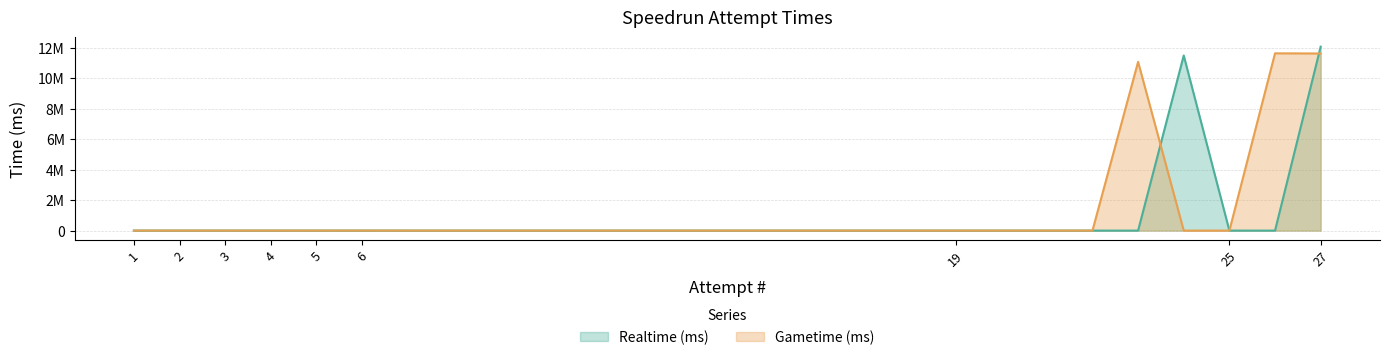

Which series has the largest range (max minus min)?

Realtime (ms)